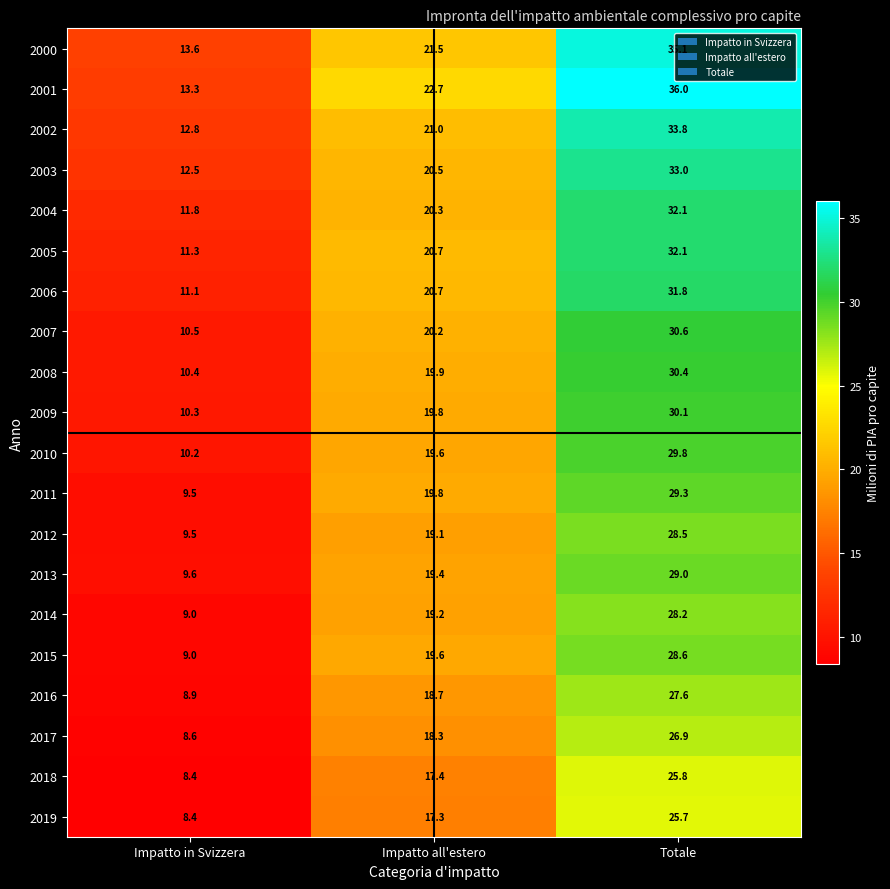

What is the minimum value shown in the chart?

8.4